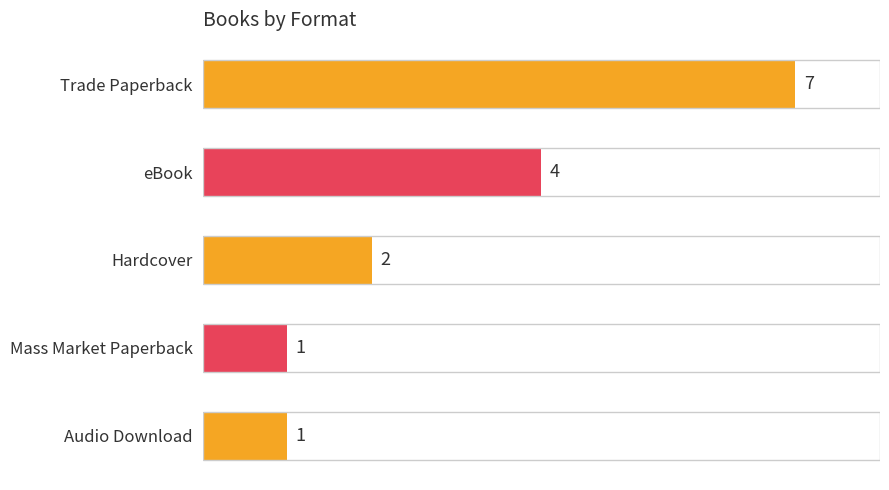

Does the chart contain stacked bars?

No